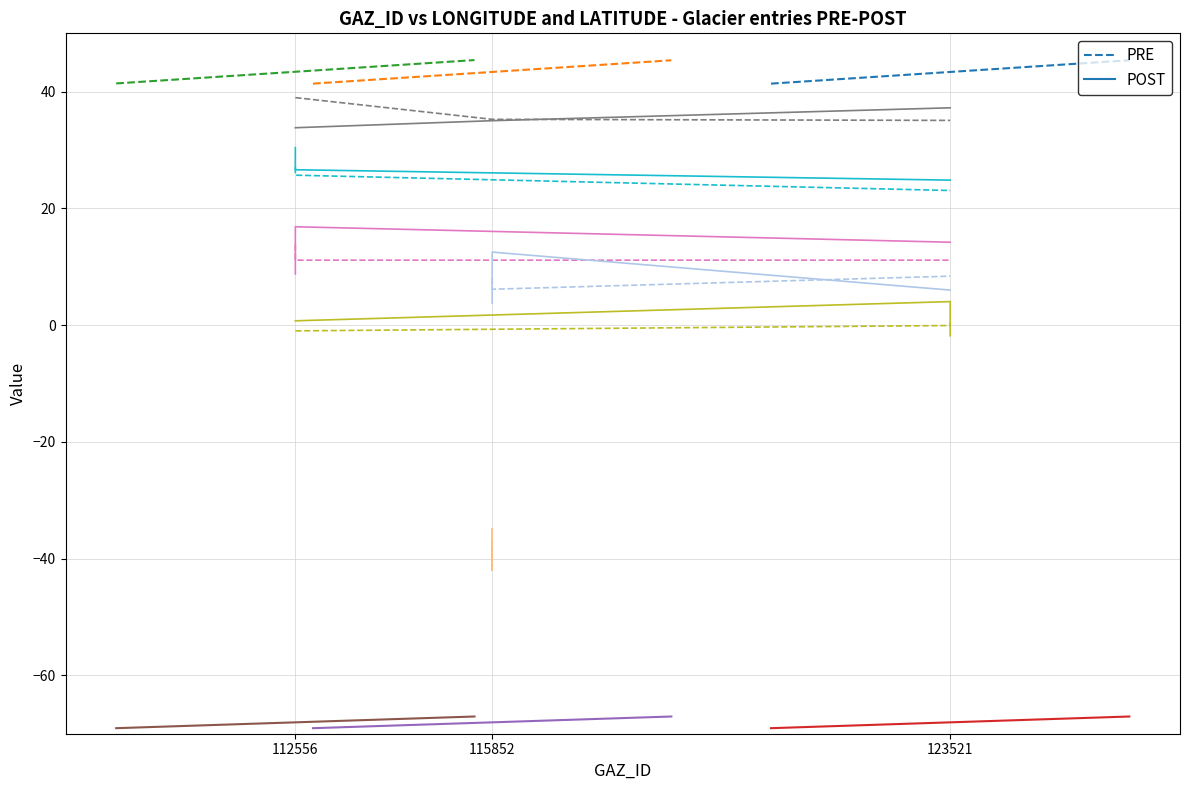

At 112556, list the series in order from largest to smallest.

PRE, POST